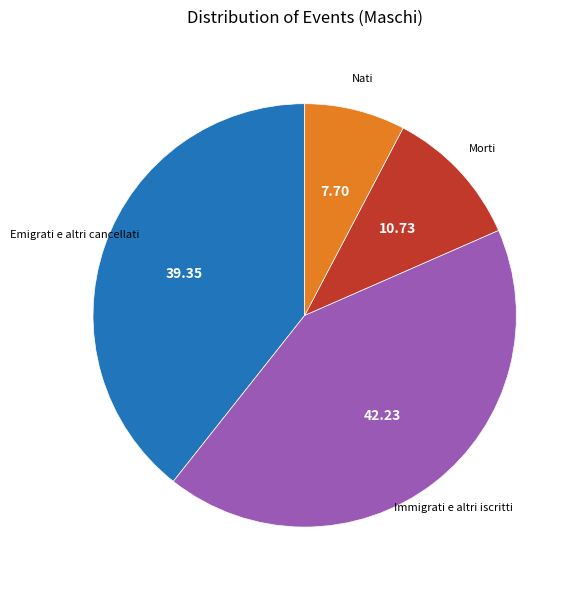

Is there any slice that represents more than half of the pie?

No